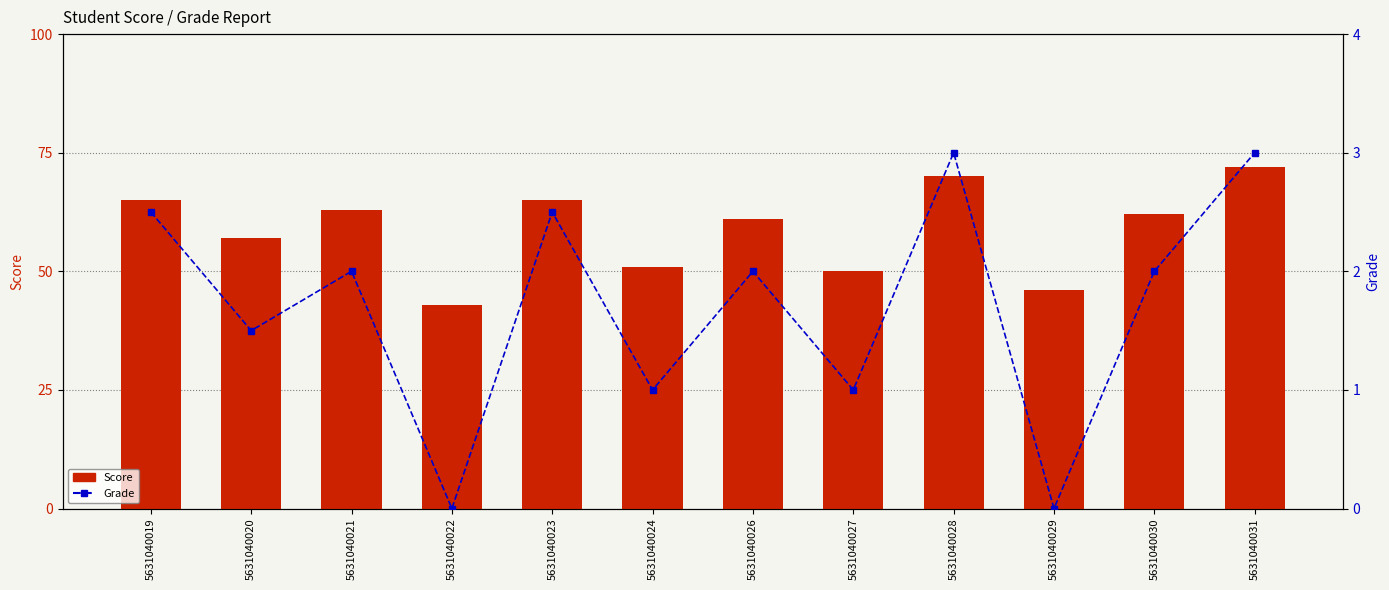

Between 5631040030 and 5631040019, which is larger?

5631040019